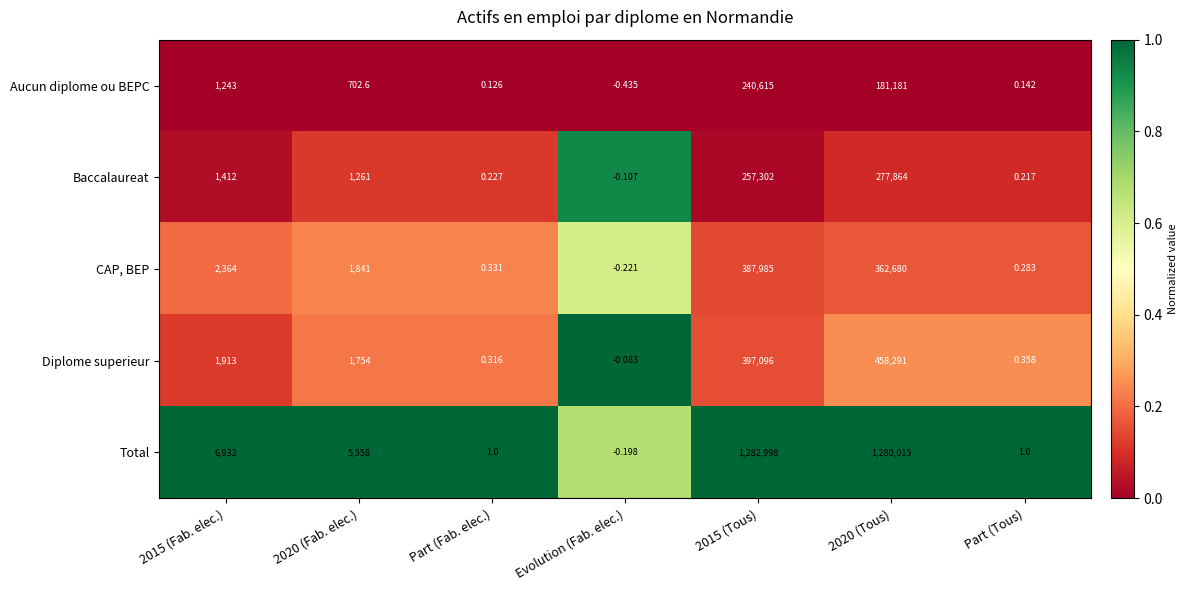

Is the value of Baccalaureat at 2015 (Tous) greater than the value of Diplome superieur at 2015 (Fab. elec.)?

Yes